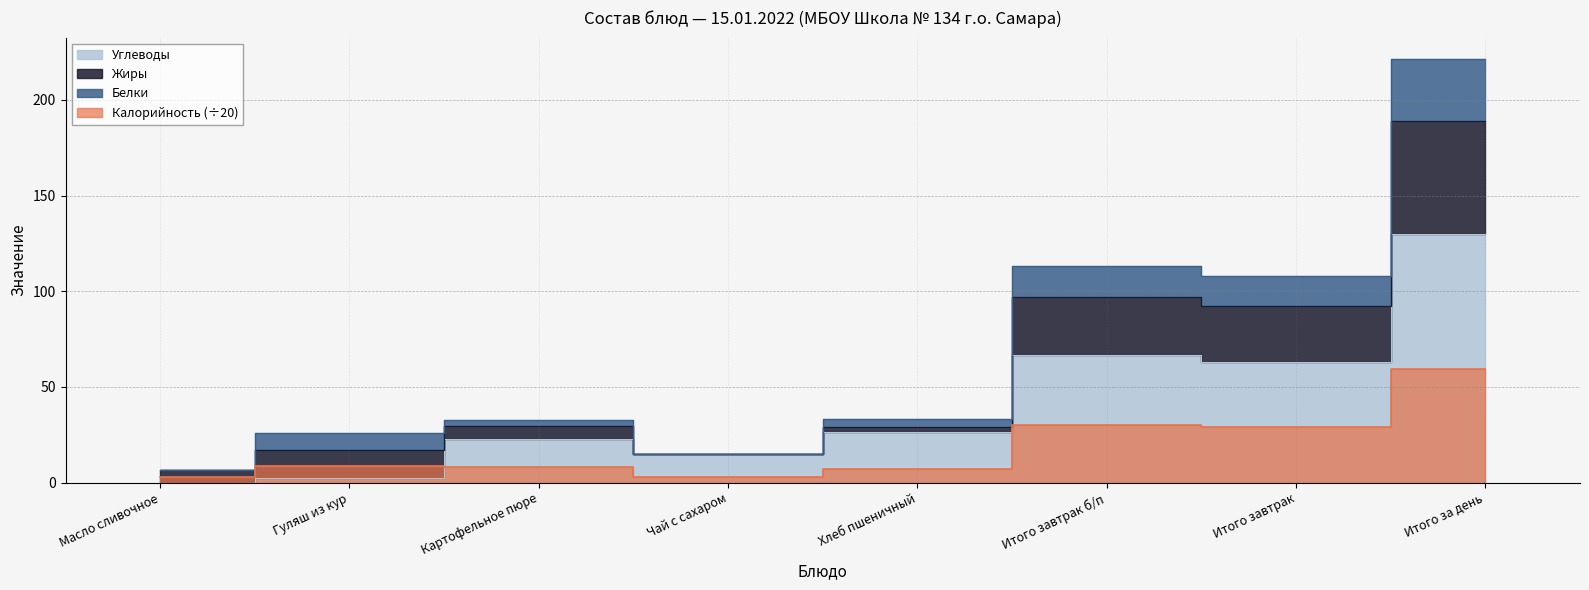

How many times do Углеводы and Калорийность cross each other?

1